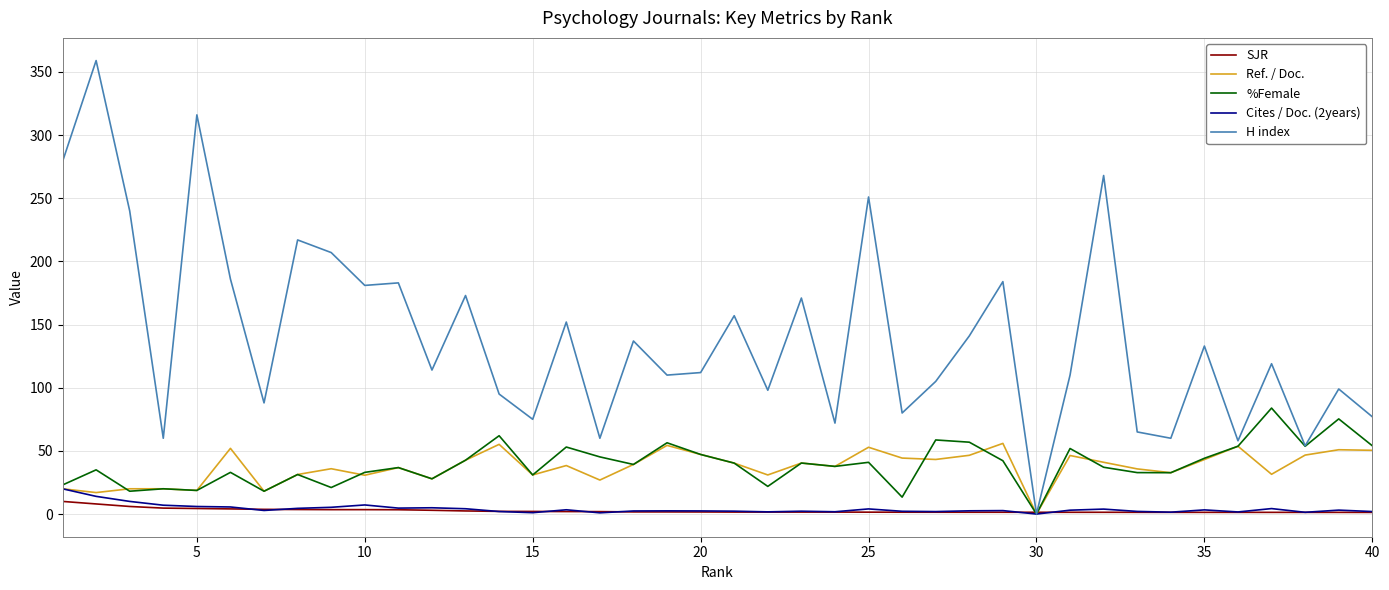

What is the maximum value shown in the chart?

359.0